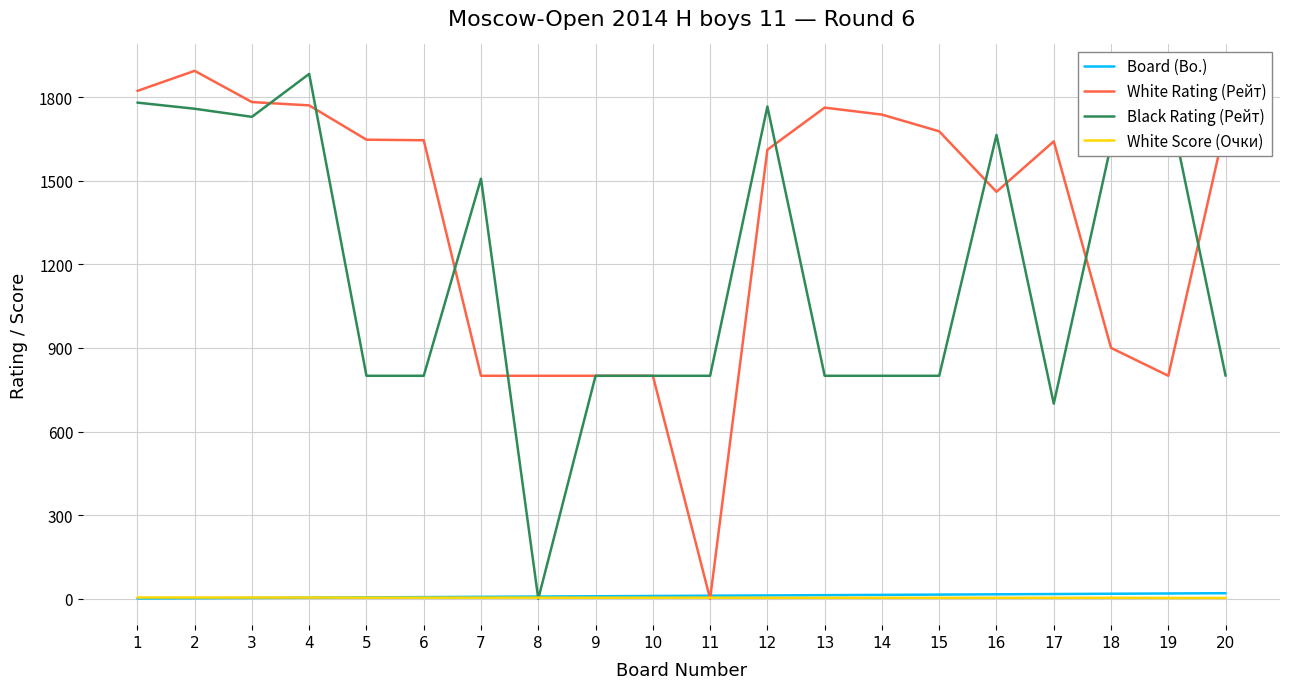

Which series has the largest total across all categories?

White Rating (Рейт)